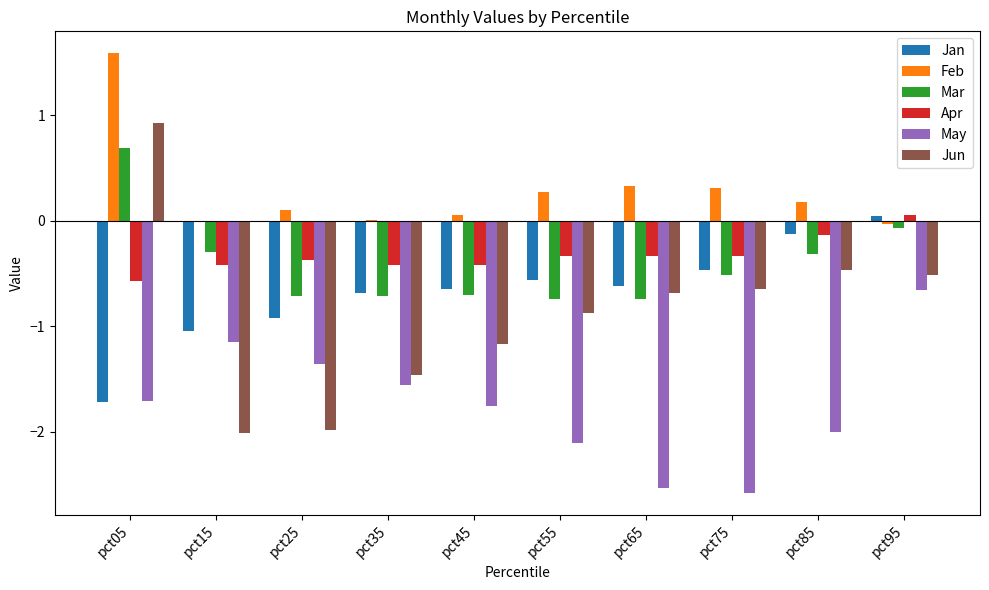

Between pct75 and pct85, which series saw the biggest shift?

May